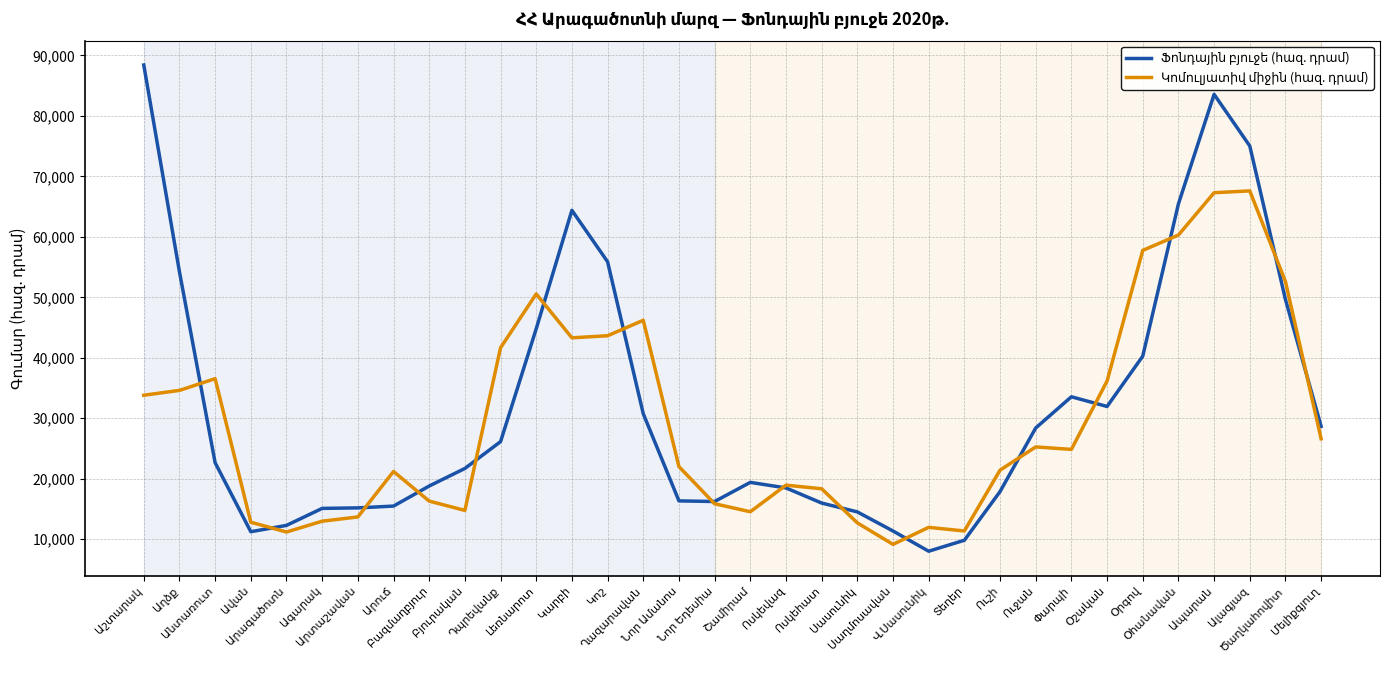

What is the smallest value displayed?

8014.8